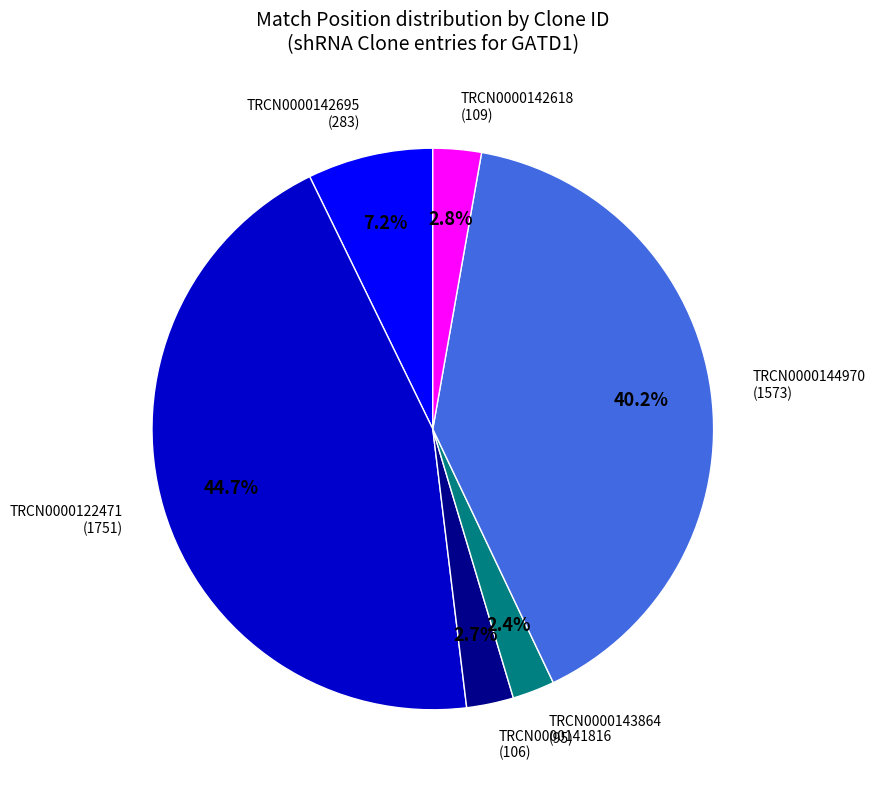

Is there a majority slice in this chart?

No